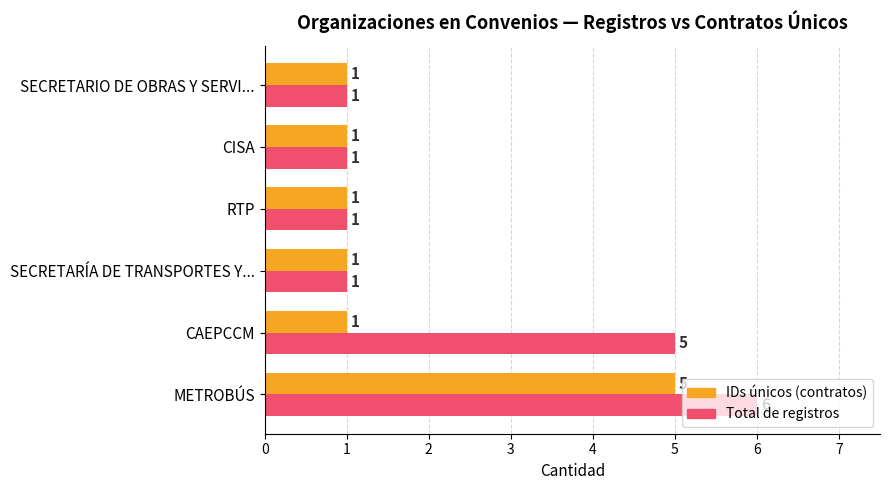

What is the maximum value shown in the chart?

6